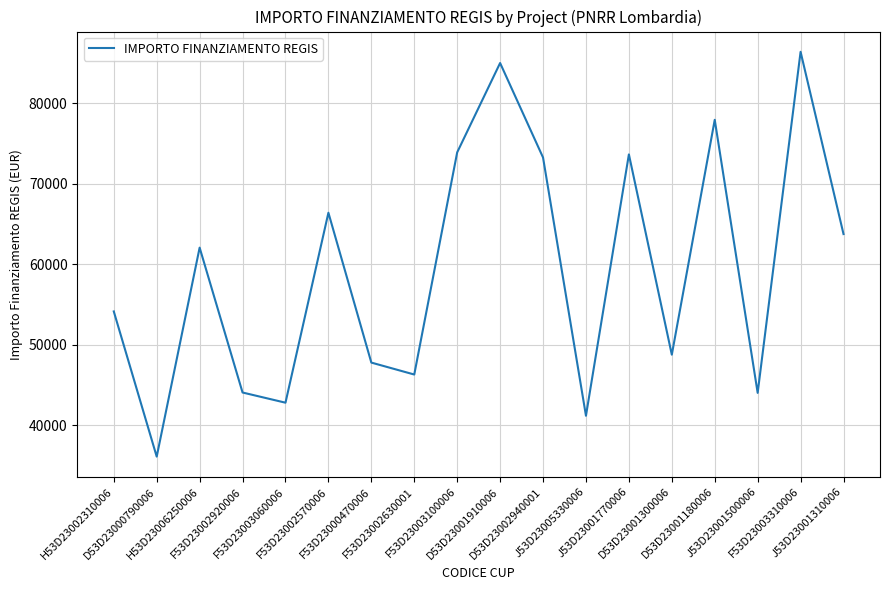

What is the minimum value shown in the chart?

36123.8